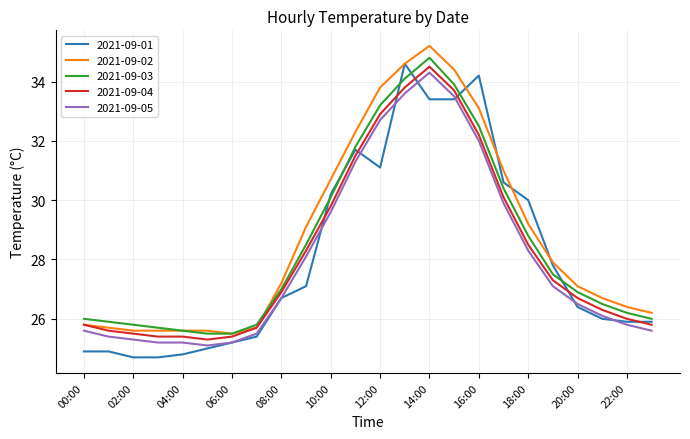

How many lines are shown in the chart?

5